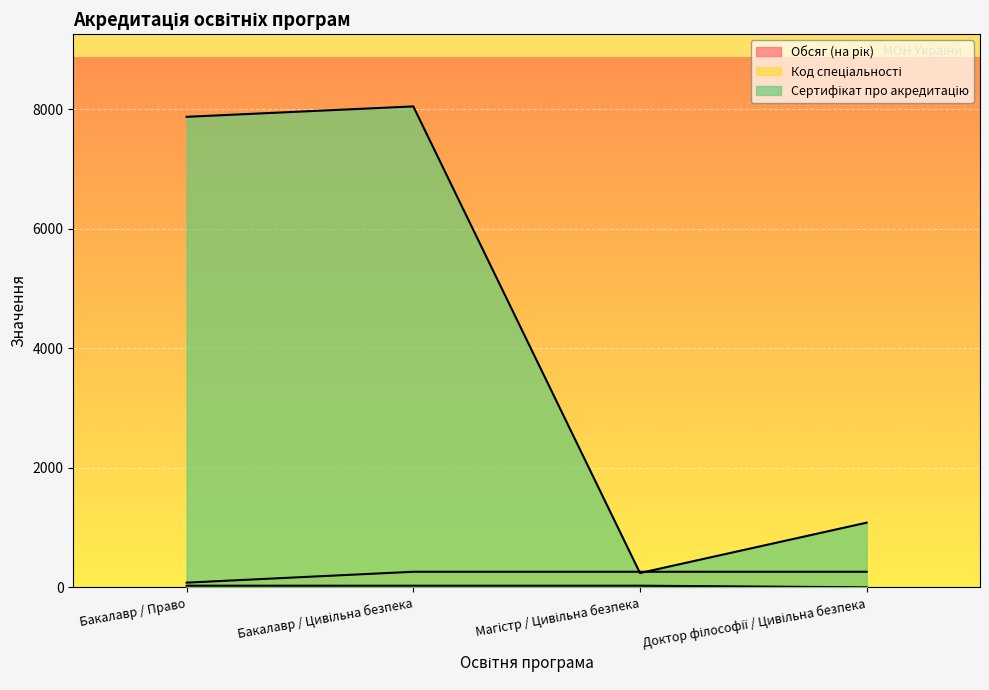

Which series changed the most between Бакалавр / Цивільна безпека and Доктор філософії / Цивільна безпека?

Сертифікат про акредитацію